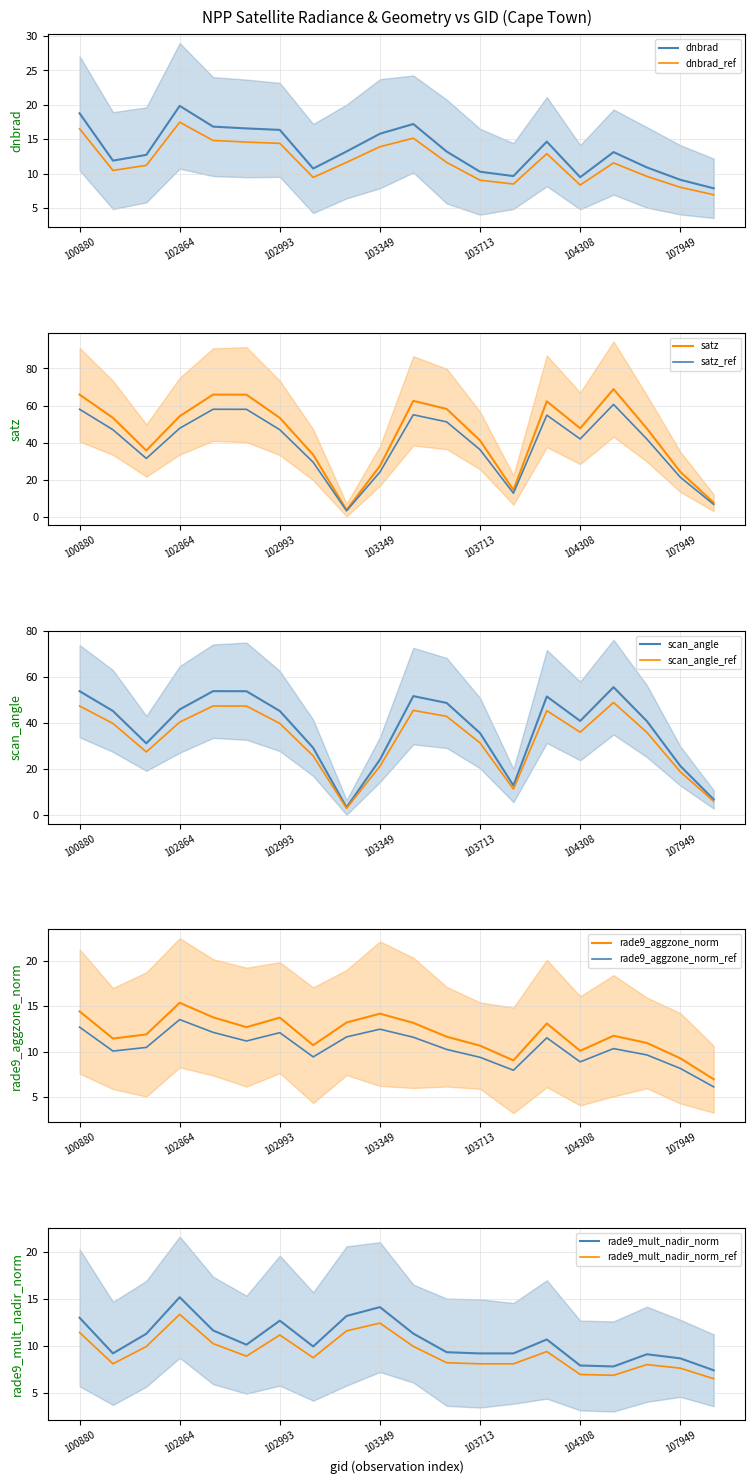

How many times do rade9_mult_nadir_norm and satz cross each other?

2